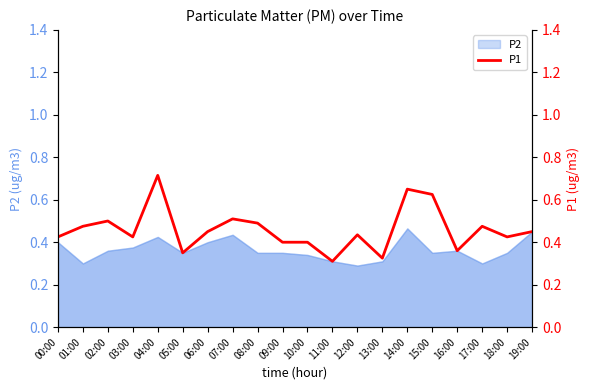

The chart shows a value of 0.4 at 10:00. True or false?

True